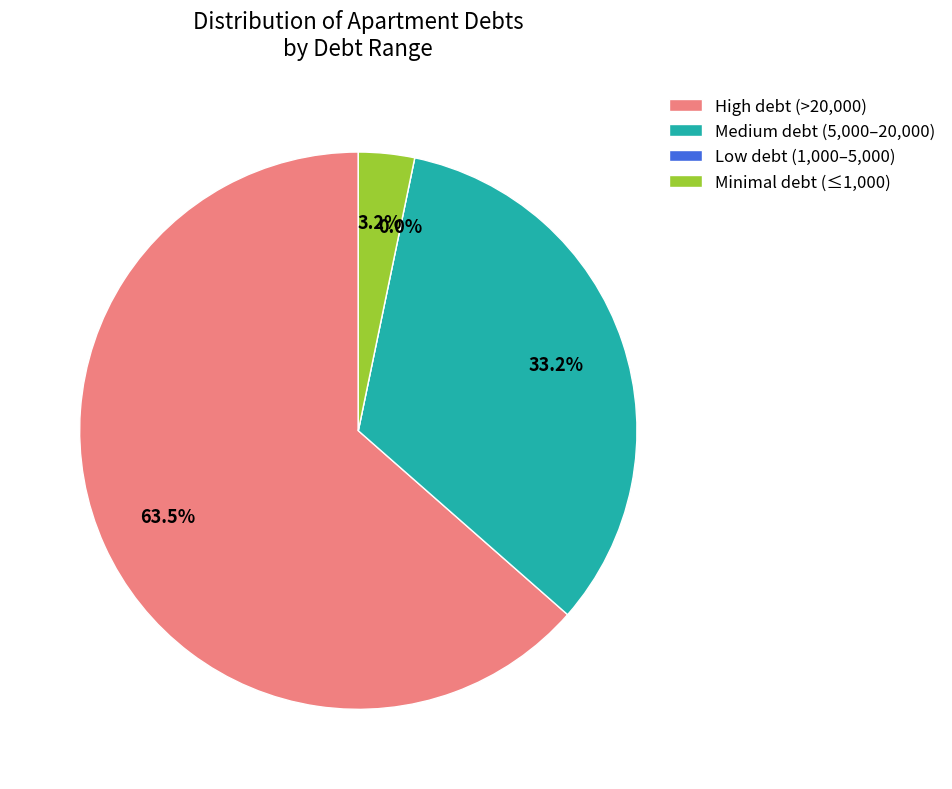

Is it true that 4 is 1% of the pie?

False